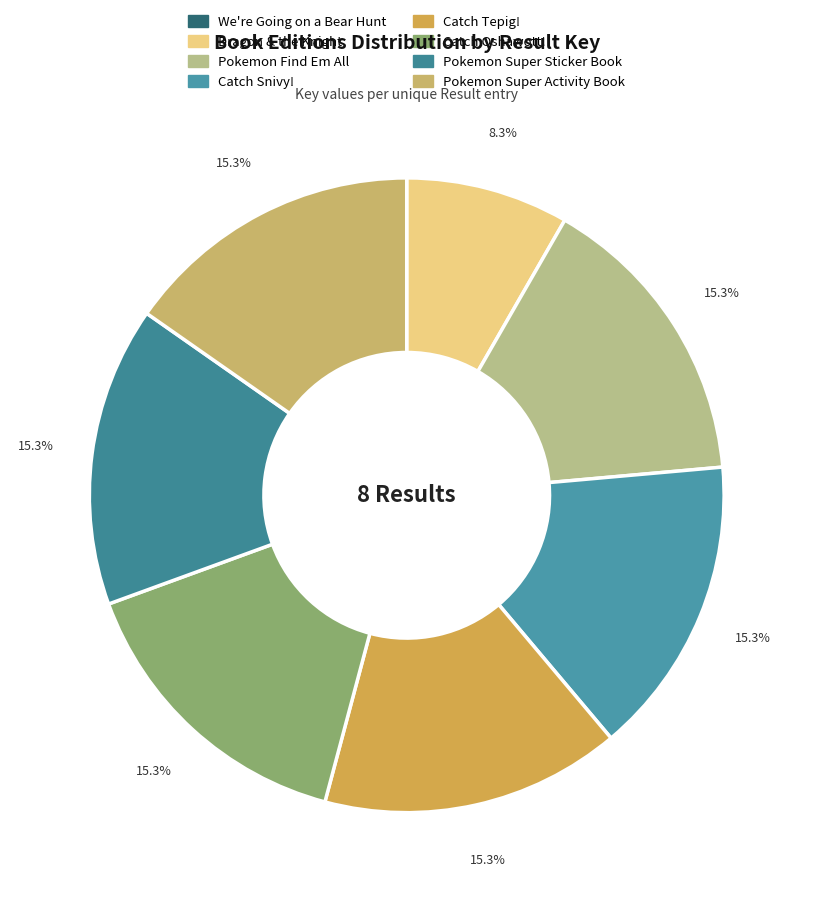

Is Dragon & the Knight the majority of the pie?

No